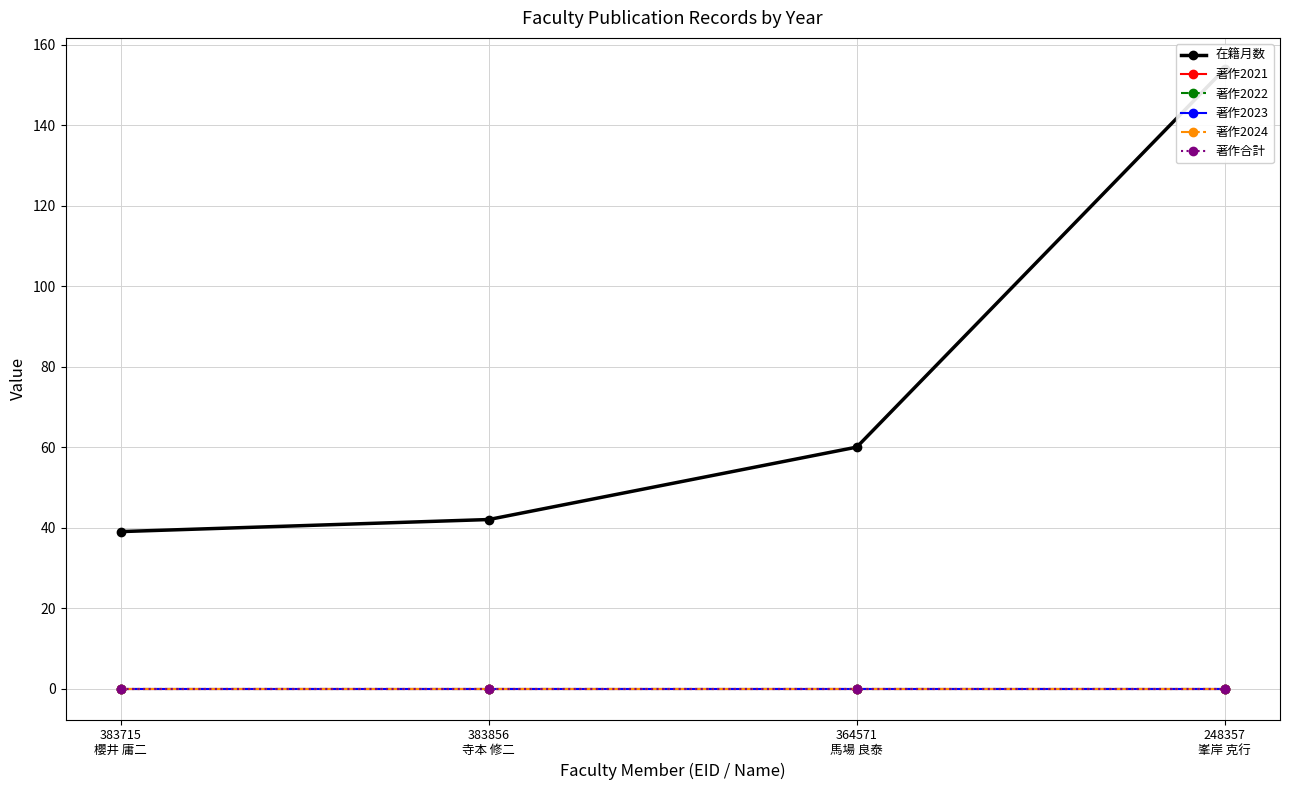

At which label does 著作合計 reach its peak?

383715
櫻井 庸二